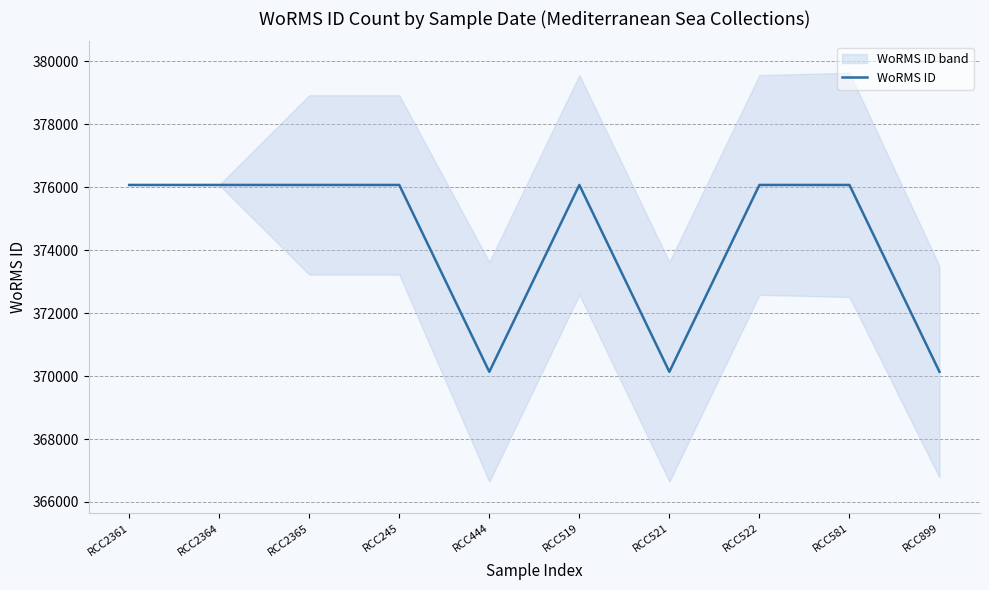

How many values are between 370136 and 376073?

10